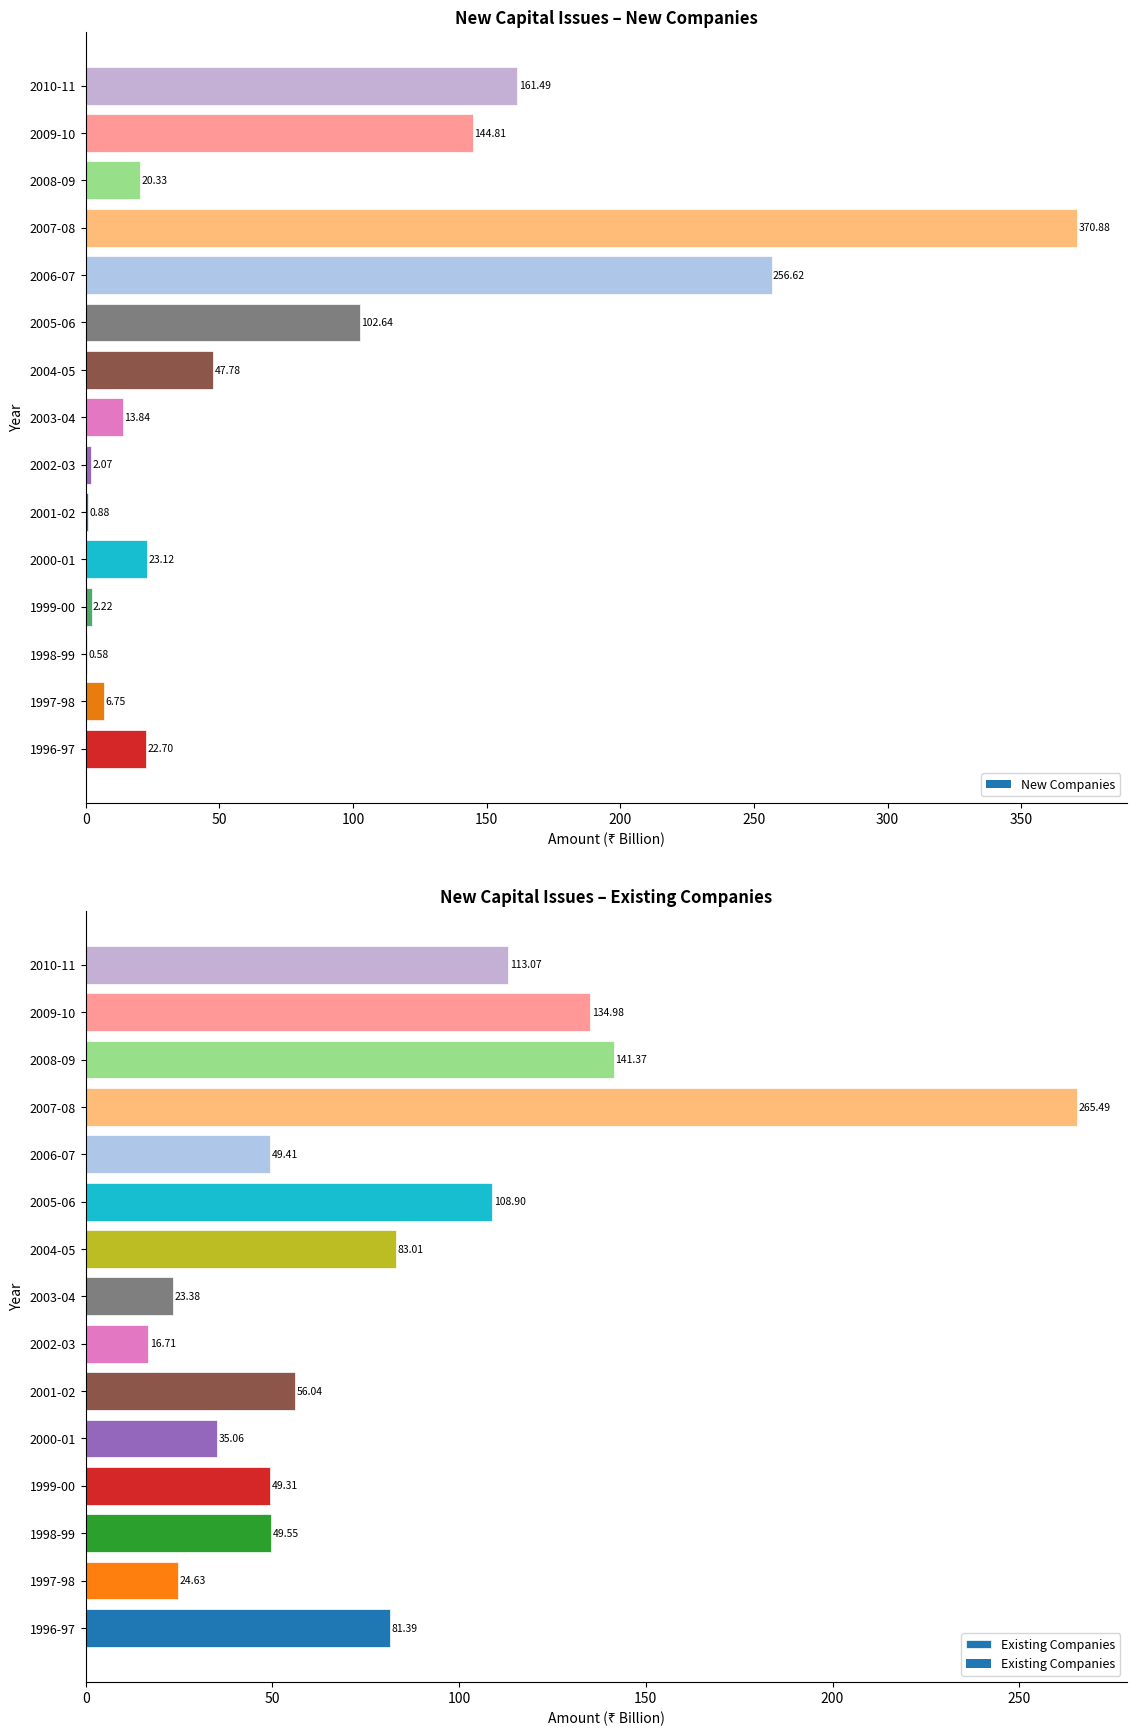

What is the difference between the values at 2002-03 and 1998-99?

32.8